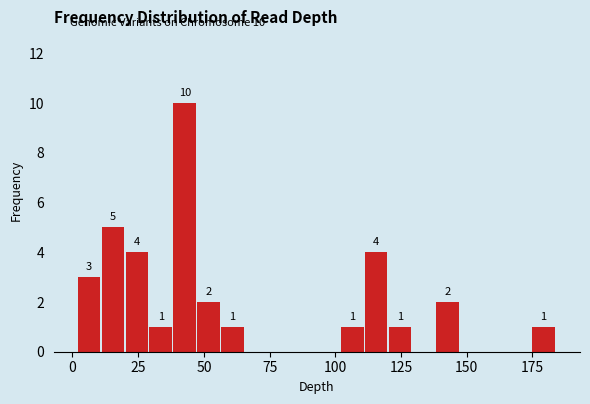

Read against the x-axis, roughly where is the centre of the tallest bar?

45